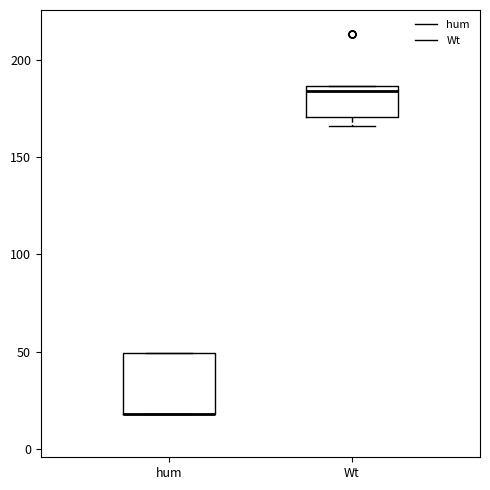

Reading left to right, transcribe this box plot: for each box, give where its median line is, the range the box spans, and where its two whiskers end, as read against the y-axis. The values are not printed on the chart, so give them approximately, as read against the axis.

hum: median 20 (drawn on the box's lower edge), box 20 to 50, whiskers 20 to 50
Wt: median 185 (just below the box's upper edge), box 170 to 185, whiskers 165 to 185